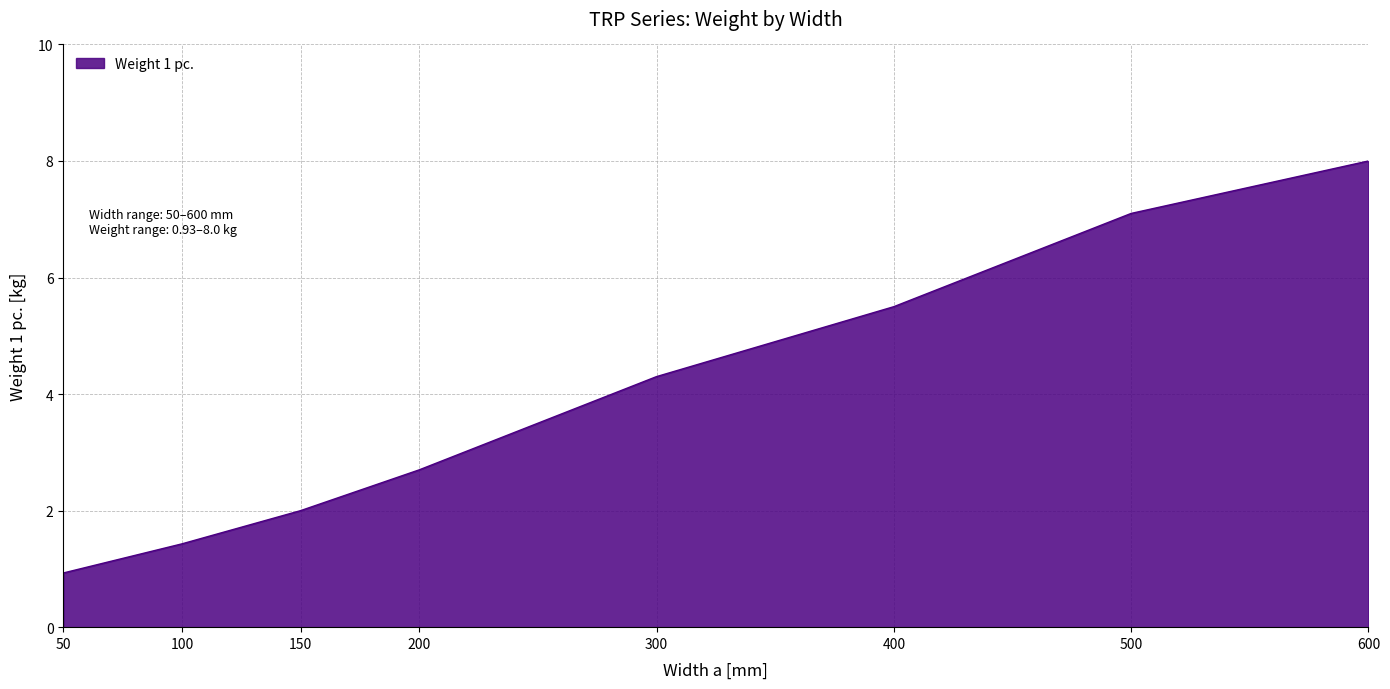

Which has a higher value, 400 or 50?

400